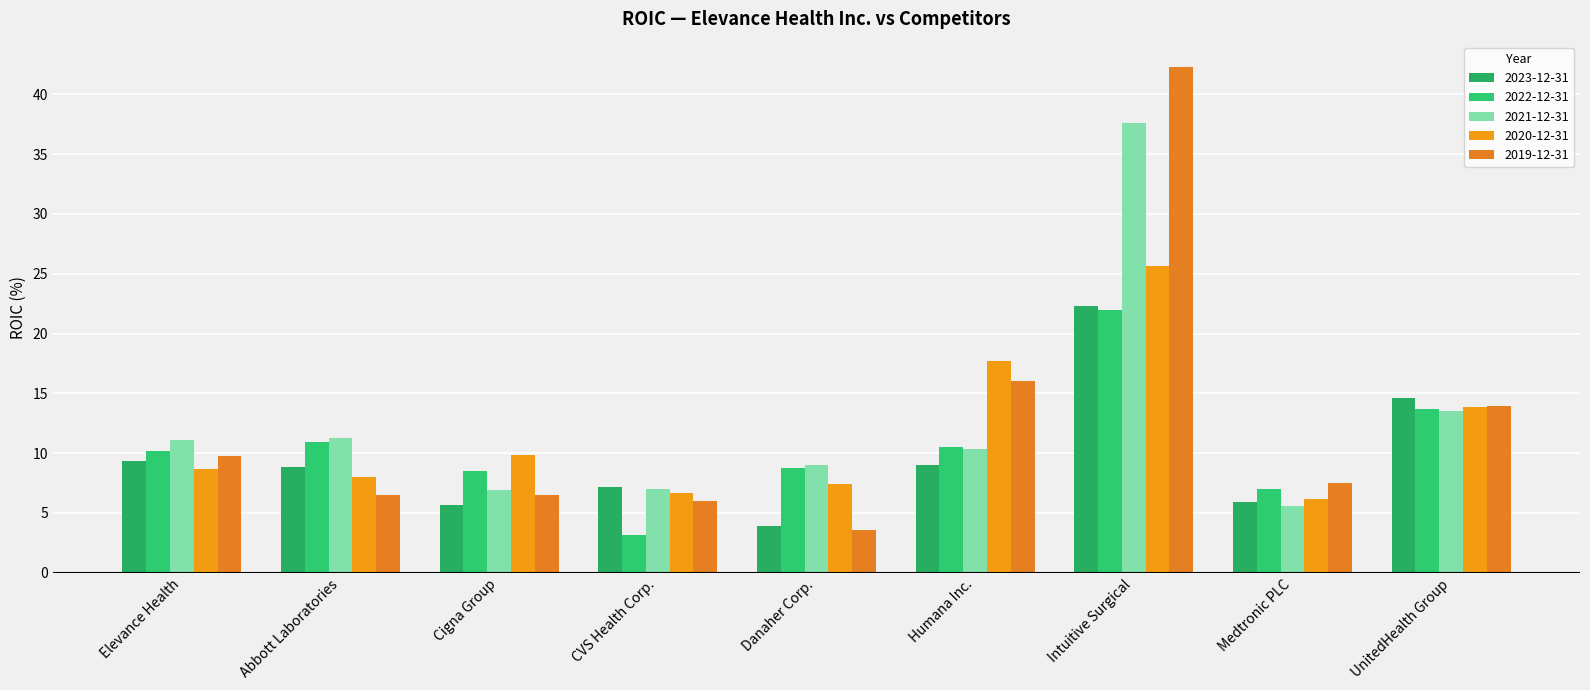

Are the bars grouped side by side (vs. stacked)?

Yes